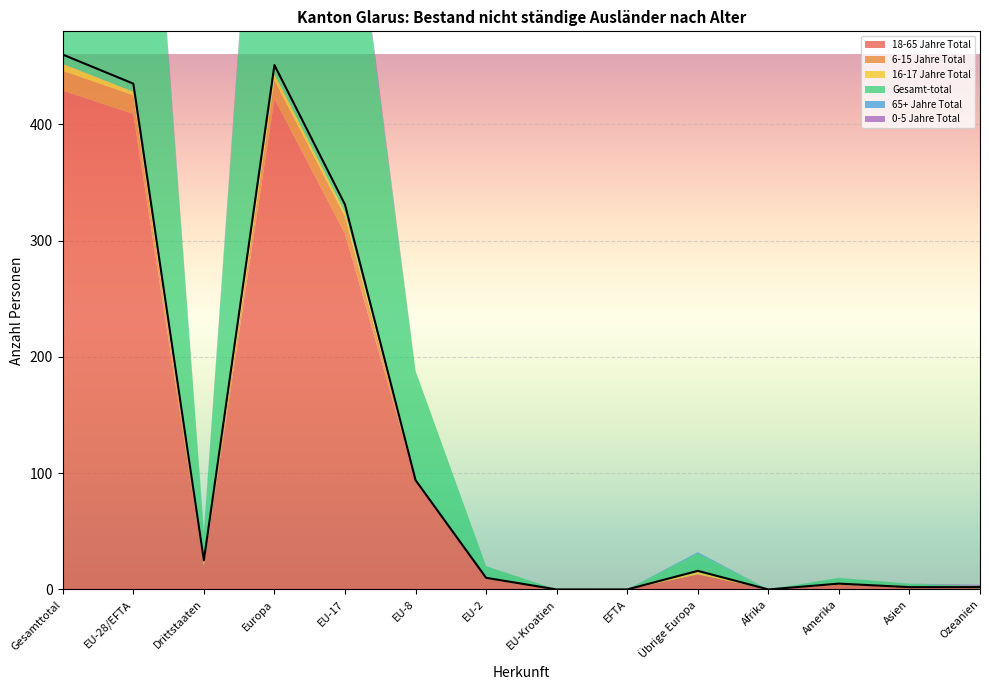

Reading right to left, list all the values displayed in this chart.

18-65 Jahre Total: Ozeanien=1	Asien=2	Amerika=4	Afrika=0	Übrige Europa=13	EFTA=0	EU-Kroatien=0	EU-2=9	EU-8=94	EU-17=306	Europa=422	Drittstaaten=20	EU-28/EFTA=409	Gesamttotal=429
6-15 Jahre Total: Ozeanien=0	Asien=1	Amerika=0	Afrika=0	Übrige Europa=0	EFTA=0	EU-Kroatien=0	EU-2=1	EU-8=0	EU-17=15	Europa=16	Drittstaaten=1	EU-28/EFTA=16	Gesamttotal=17
16-17 Jahre Total: Ozeanien=0	Asien=0	Amerika=1	Afrika=0	Übrige Europa=2	EFTA=0	EU-Kroatien=0	EU-2=0	EU-8=0	EU-17=3	Europa=5	Drittstaaten=3	EU-28/EFTA=3	Gesamttotal=6
Gesamt-total: Ozeanien=2	Asien=2	Amerika=5	Afrika=0	Übrige Europa=16	EFTA=0	EU-Kroatien=0	EU-2=10	EU-8=94	EU-17=331	Europa=451	Drittstaaten=25	EU-28/EFTA=435	Gesamttotal=460
65+ Jahre Total: Ozeanien=0	Asien=0	Amerika=0	Afrika=0	Übrige Europa=1	EFTA=0	EU-Kroatien=0	EU-2=0	EU-8=0	EU-17=2	Europa=3	Drittstaaten=1	EU-28/EFTA=2	Gesamttotal=3
0-5 Jahre Total: Ozeanien=1	Asien=0	Amerika=0	Afrika=0	Übrige Europa=0	EFTA=0	EU-Kroatien=0	EU-2=0	EU-8=0	EU-17=5	Europa=5	Drittstaaten=0	EU-28/EFTA=5	Gesamttotal=5